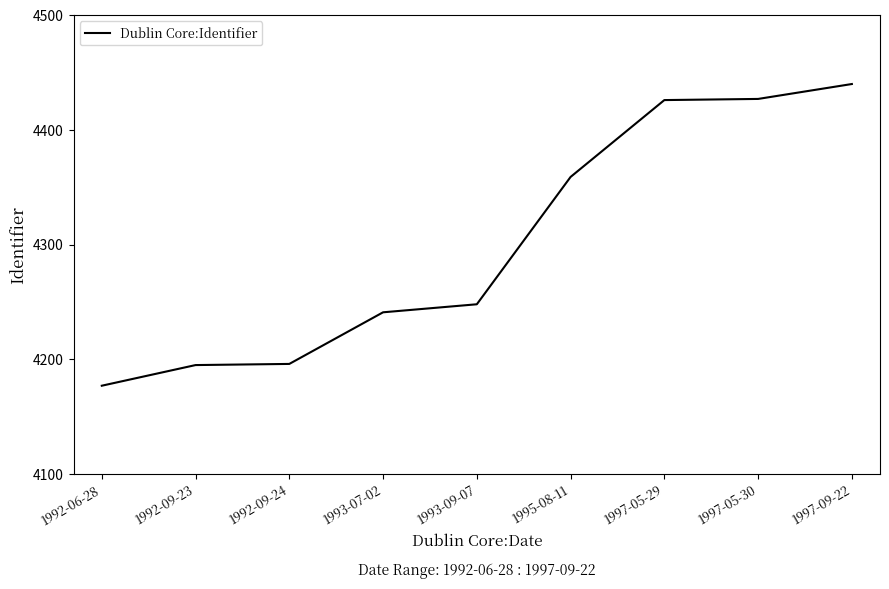

How many series are shown in this chart?

1